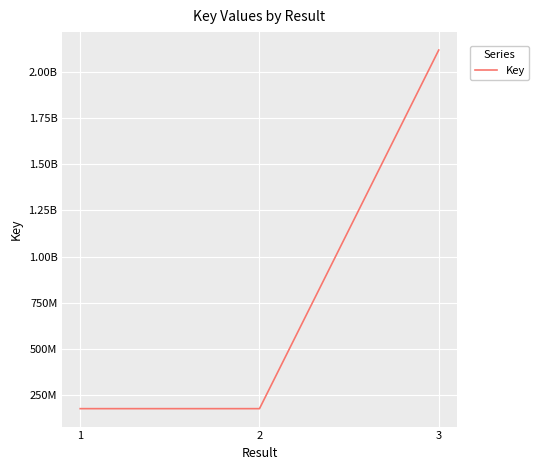

At which label does the data first exceed 177376851?

3